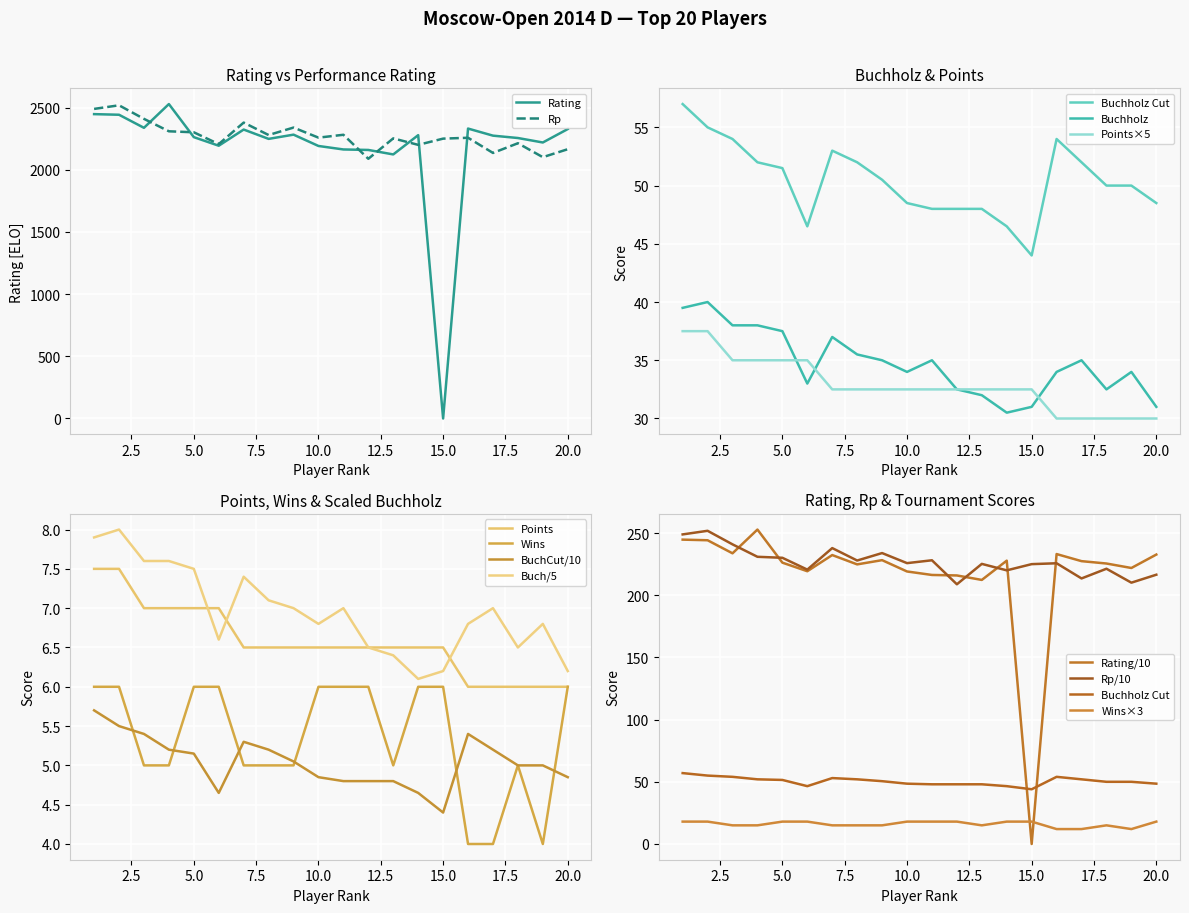

At which category is the sum across all series the highest?

2